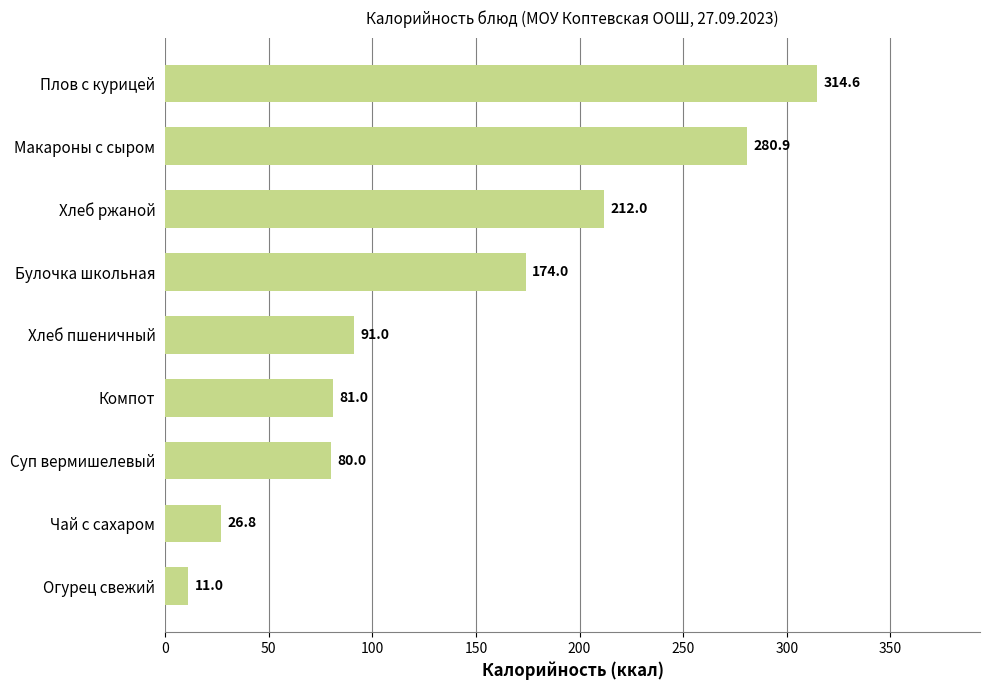

What is the sum of the values at Компот and Хлеб ржаной?

293.0